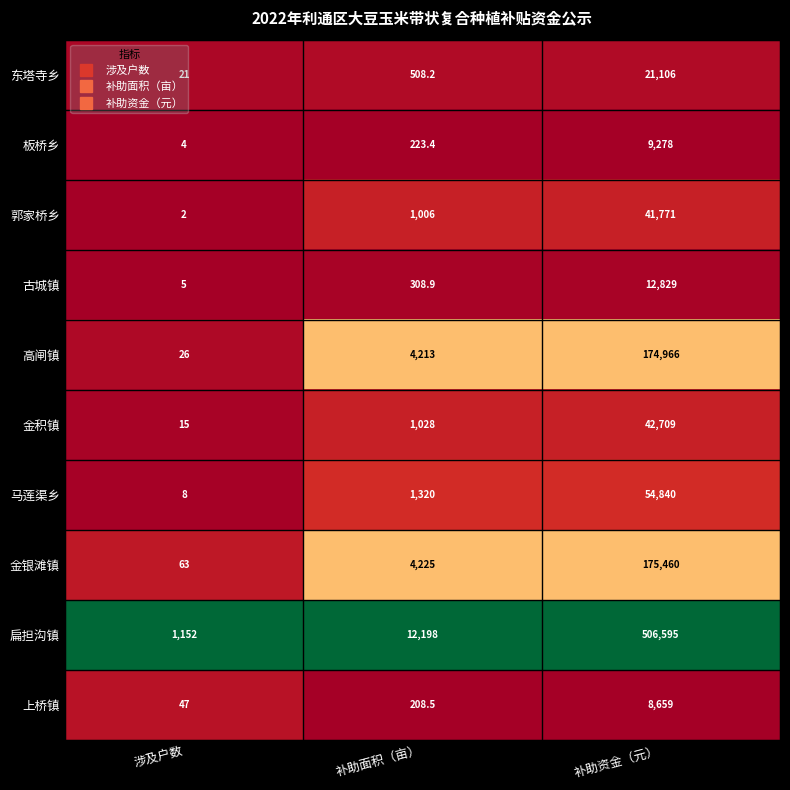

Rank the series at 补助资金（元） from highest to lowest value.

扁担沟镇, 金银滩镇, 高闸镇, 马莲渠乡, 金积镇, 郭家桥乡, 东塔寺乡, 古城镇, 板桥乡, 上桥镇